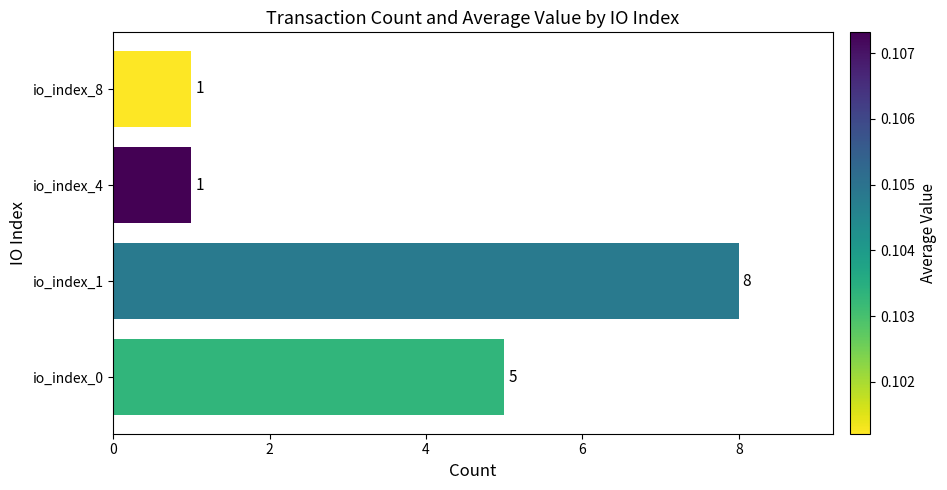

Reading top to bottom, extract all data points from this chart.

1	1	8	5